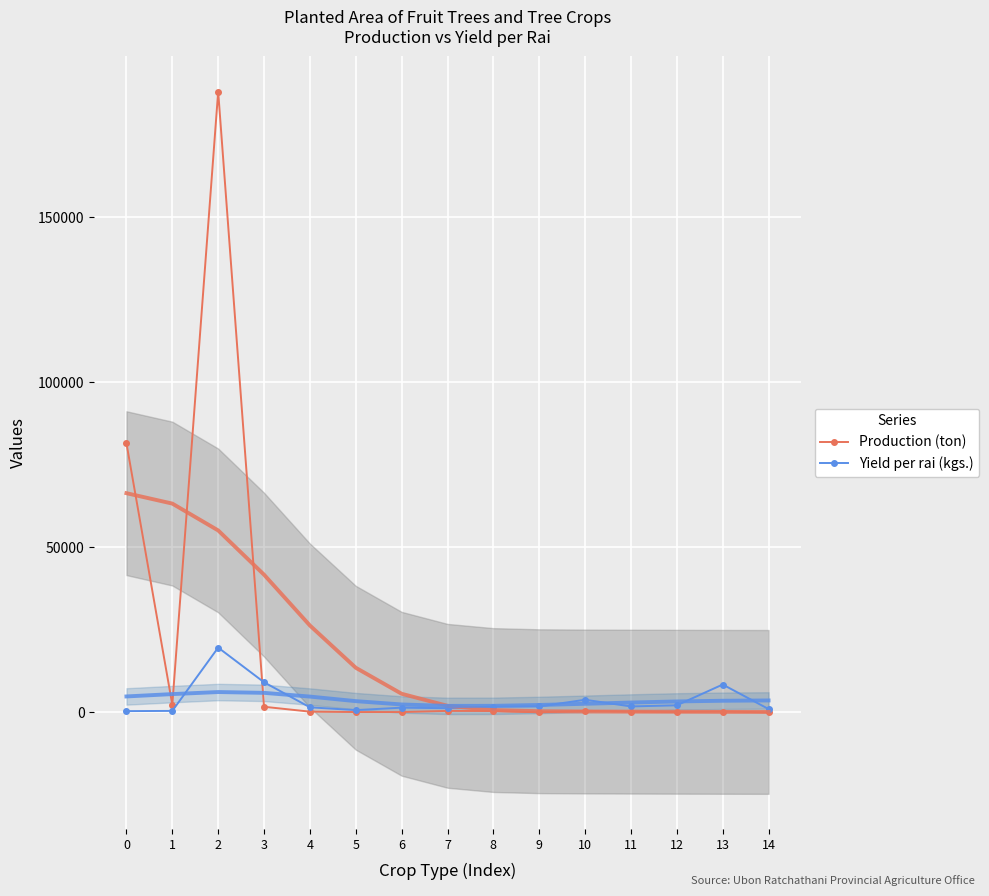

Rank the series by their maximum value, from lowest to highest.

Yield per rai (kgs.), Production (ton)